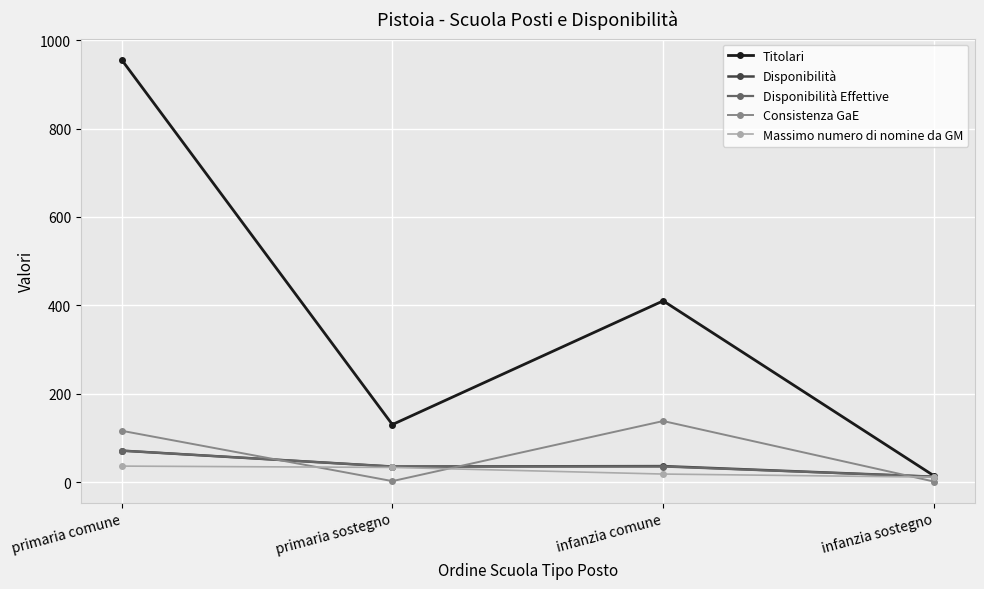

What is the difference between the second highest and second lowest values in the Massimo numero di nomine da GM series?

15